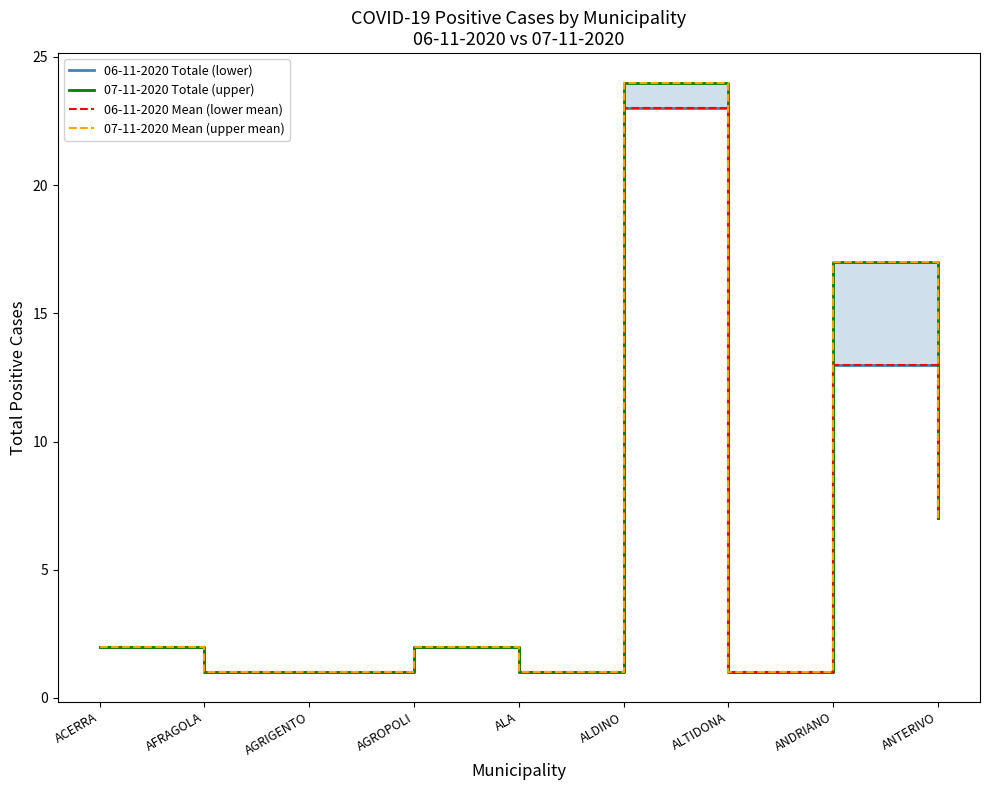

Count the number of categories in the chart.

9